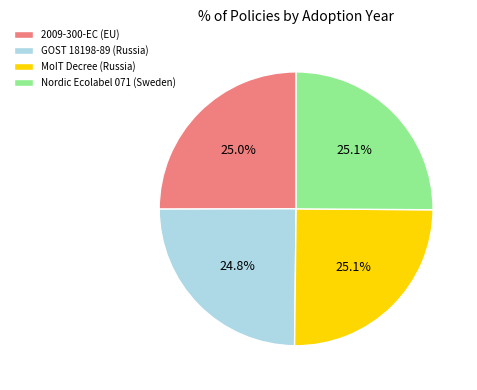

Approximately how many times larger is the value at 2009-300-EC (EU) compared to Nordic Ecolabel 071 (Sweden)?

1.0